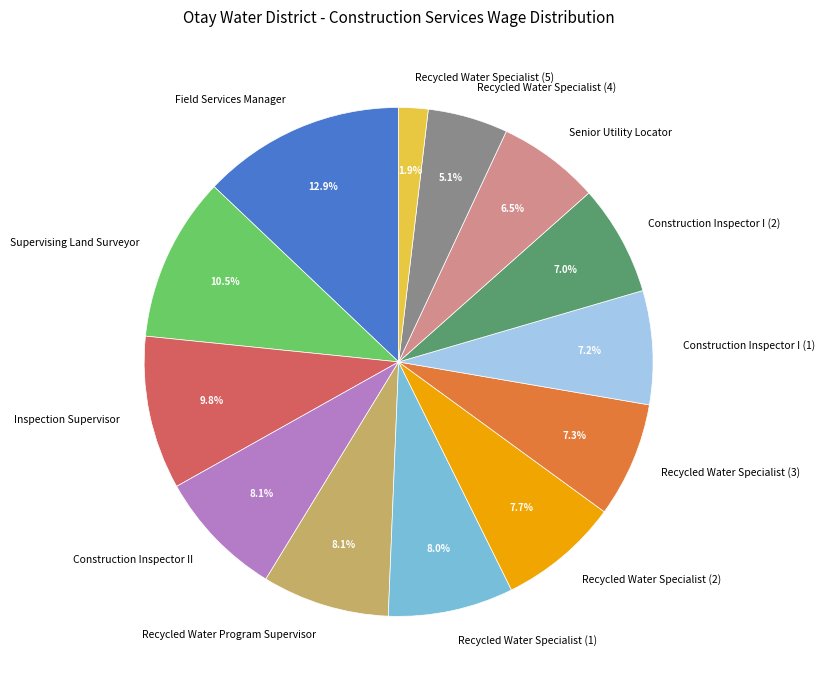

Is the sum of Senior Utility Locator and Inspection Supervisor greater than half?

No